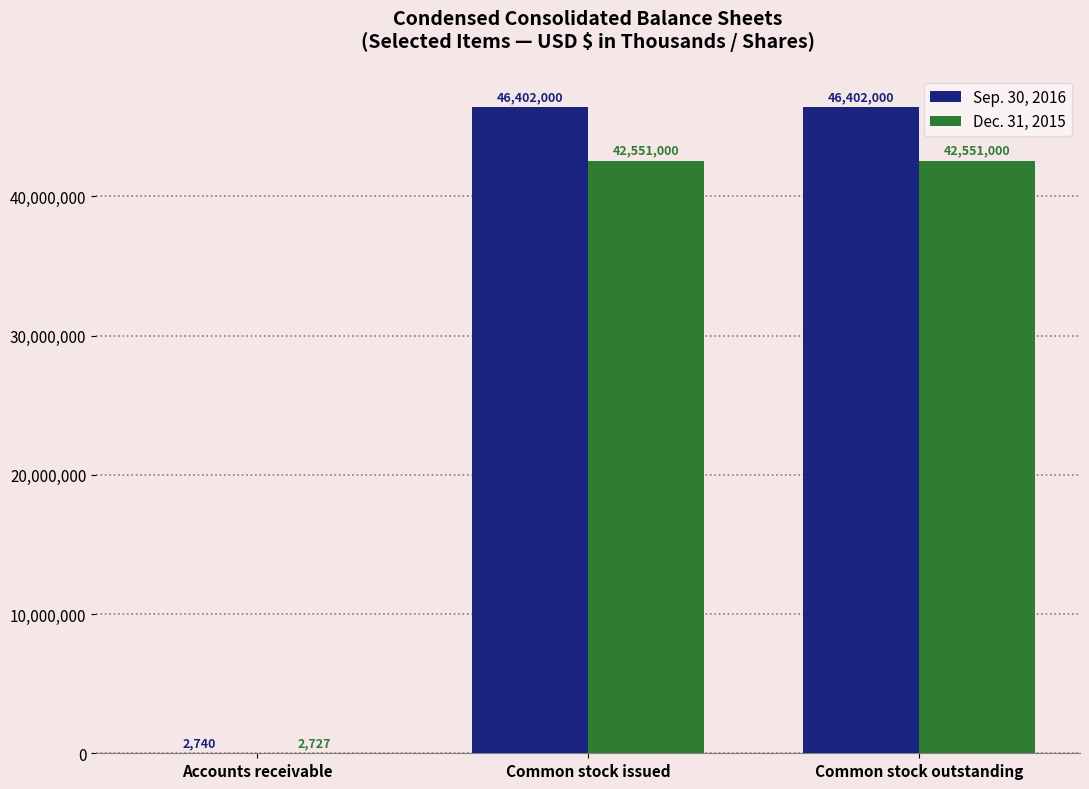

What is the highest value of the Sep. 30, 2016 series?

46402000